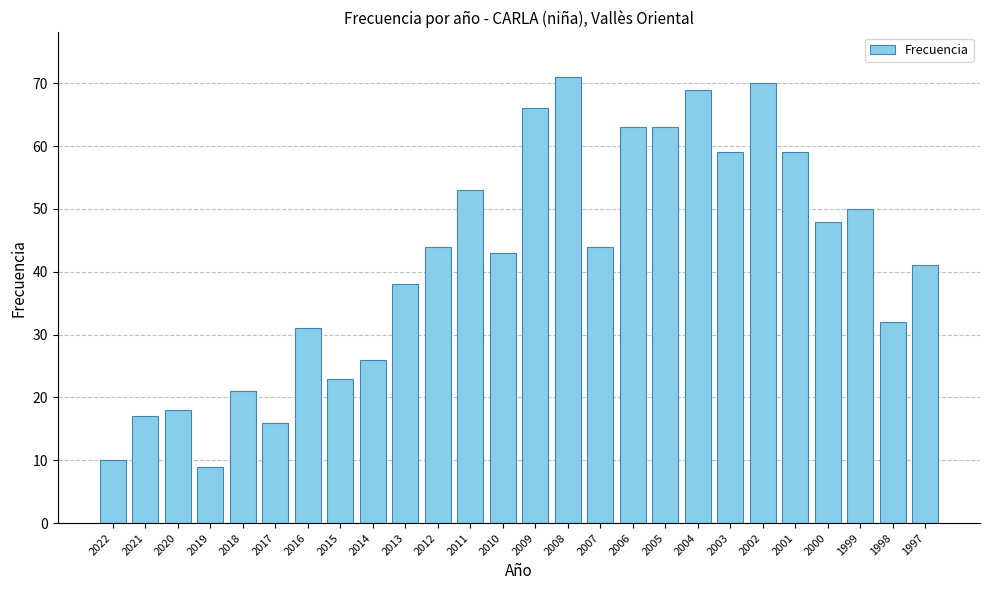

What is the maximum value shown in the chart?

71